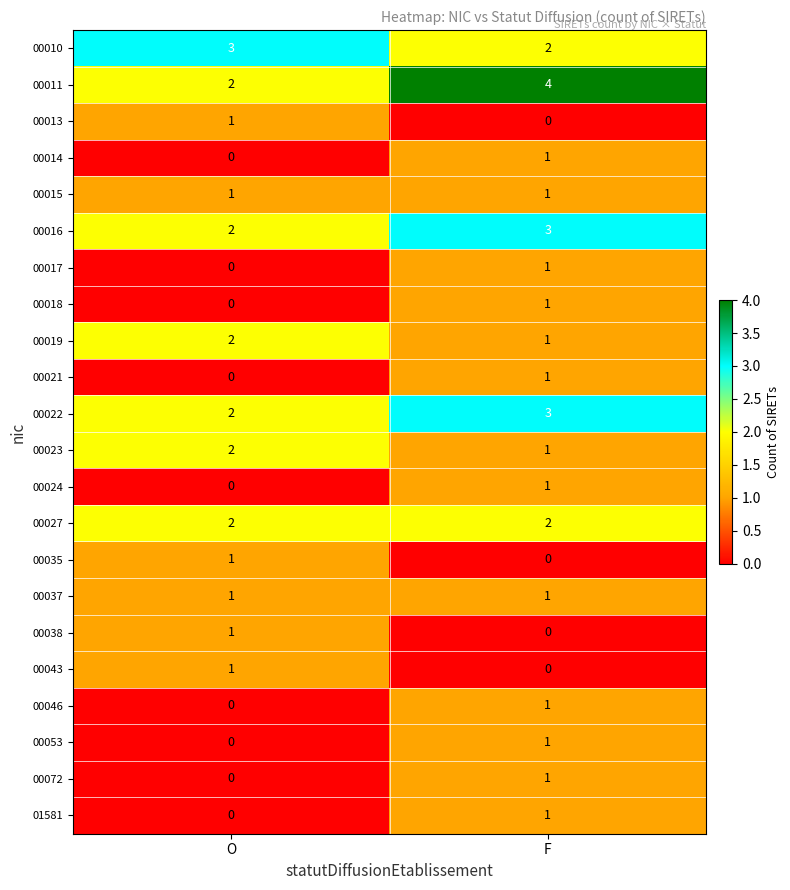

Count the number of categories in the chart.

2